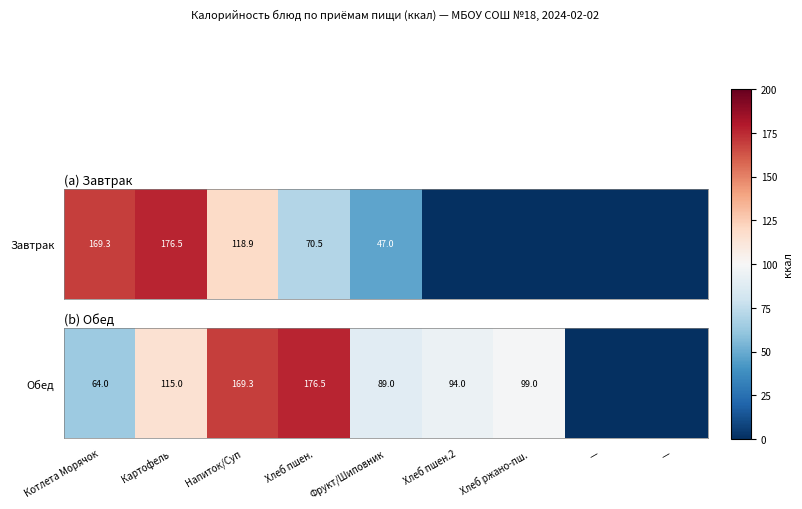

Read the value at Фрукт/Шиповник.

89.0